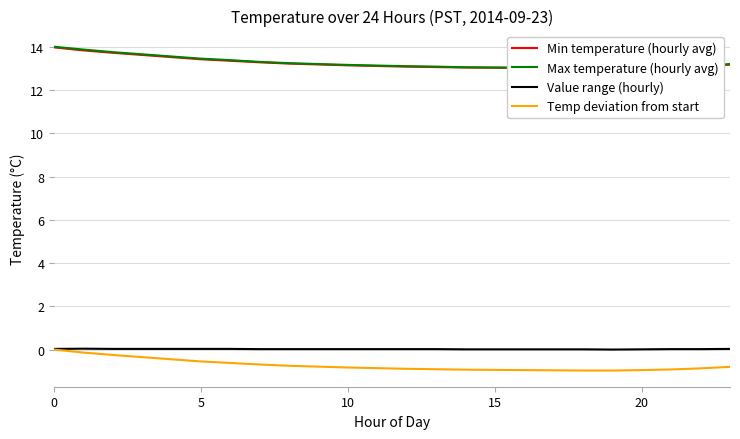

What is the difference between the maximum and minimum values in the Max temperature (hourly avg) series?

1.0